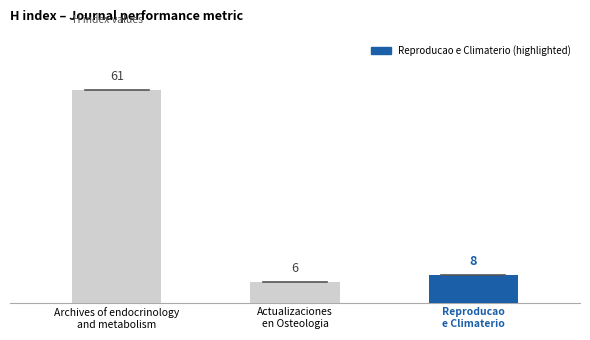

The chart shows a value of 61 at Archives of endocrinology
and metabolism. True or false?

True